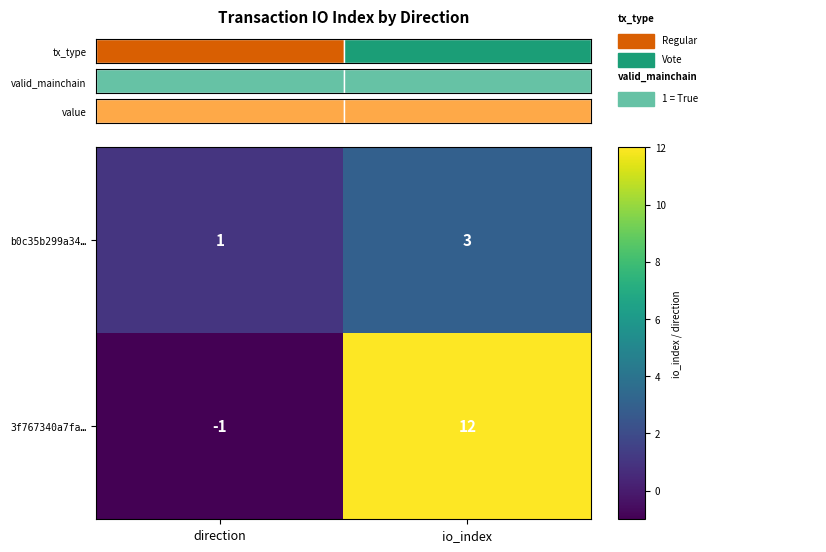

Rank the categories by b0c35b299a34… value from lowest to highest.

direction, io_index